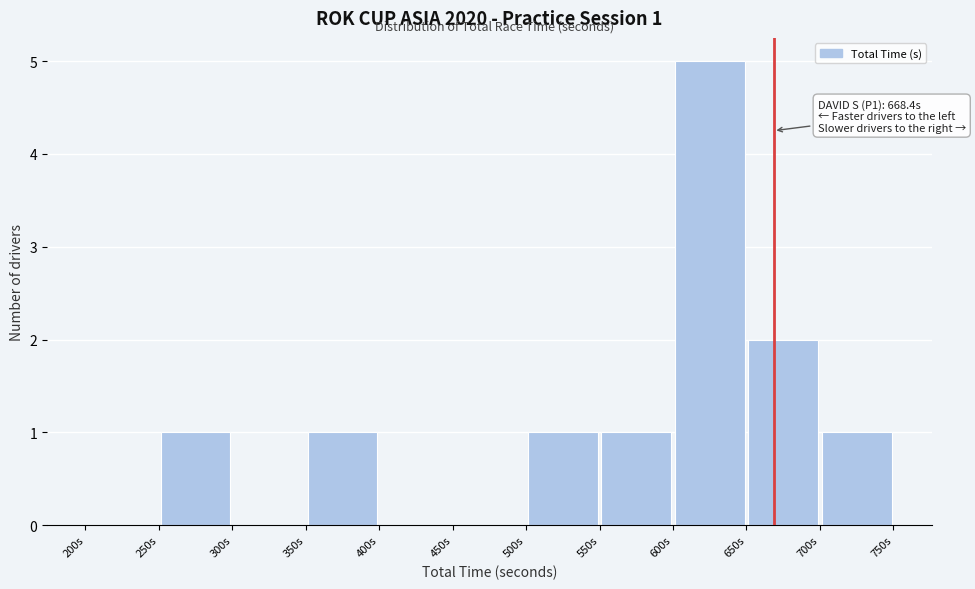

Which range on the x-axis has the tallest bar?

600 to 650